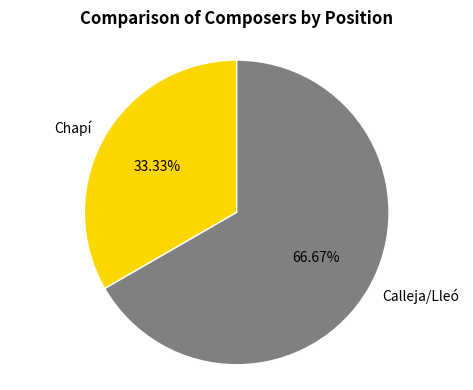

To the nearest percent, what percentage of the pie is Calleja/Lleó?

67%